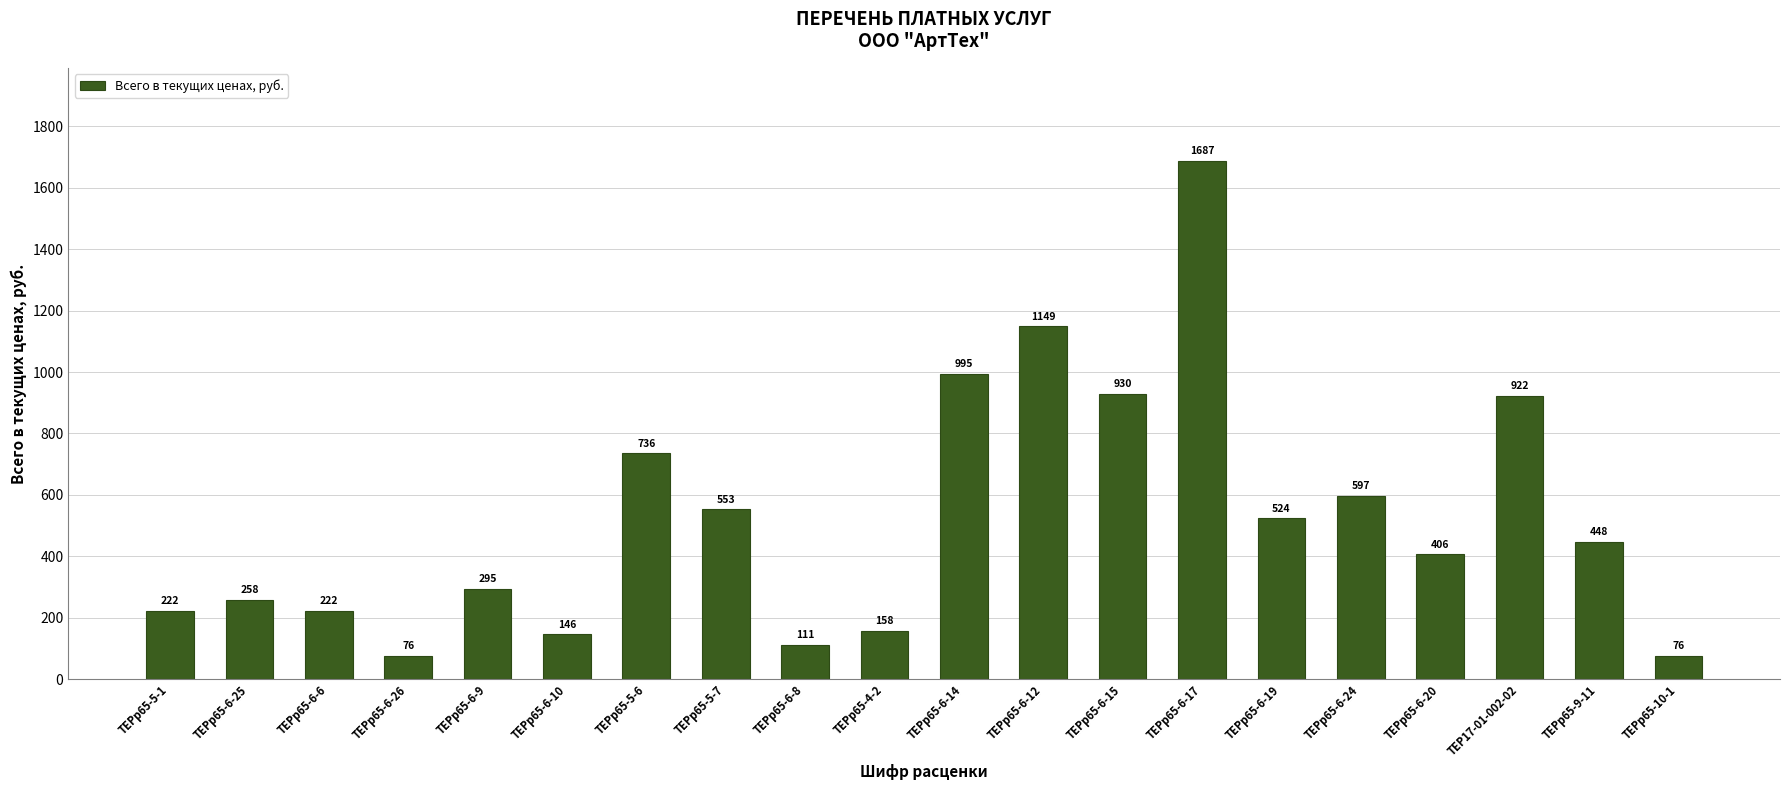

What is the greatest value displayed?

1687